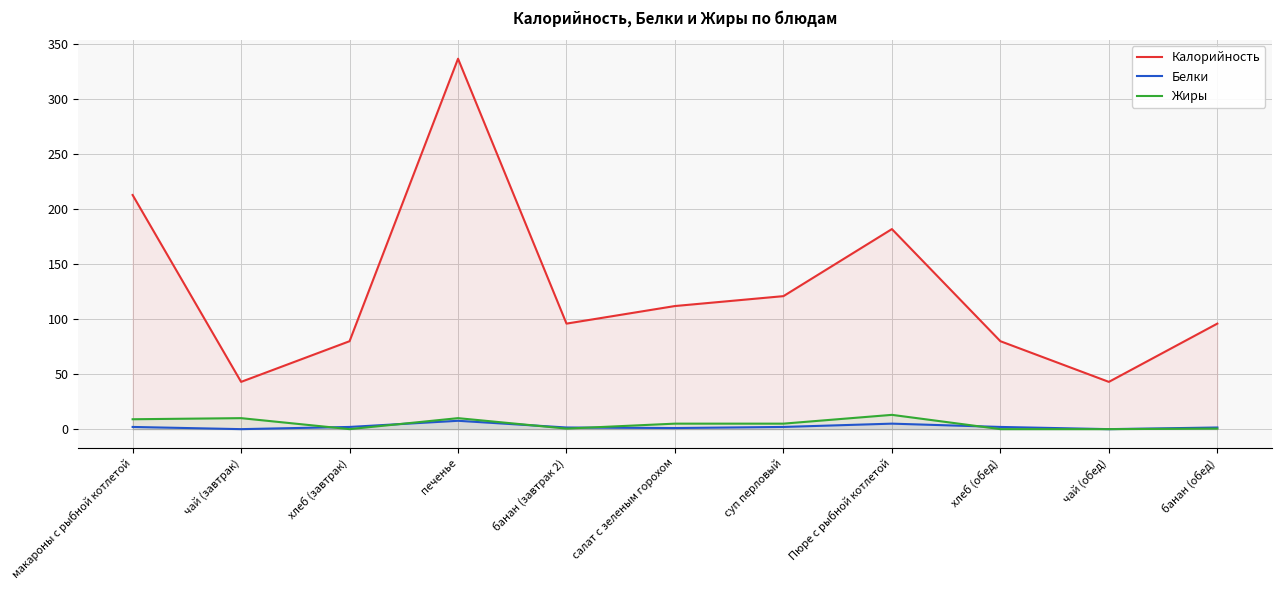

True or false: Калорийность and Жиры intersect in this chart.

False